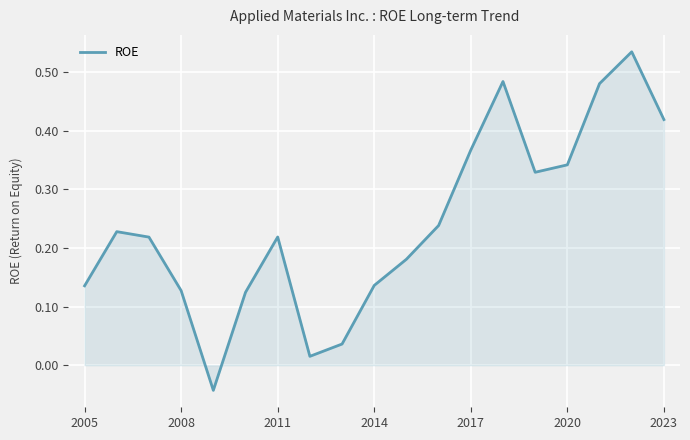

What is the difference between the maximum and minimum values?

0.6